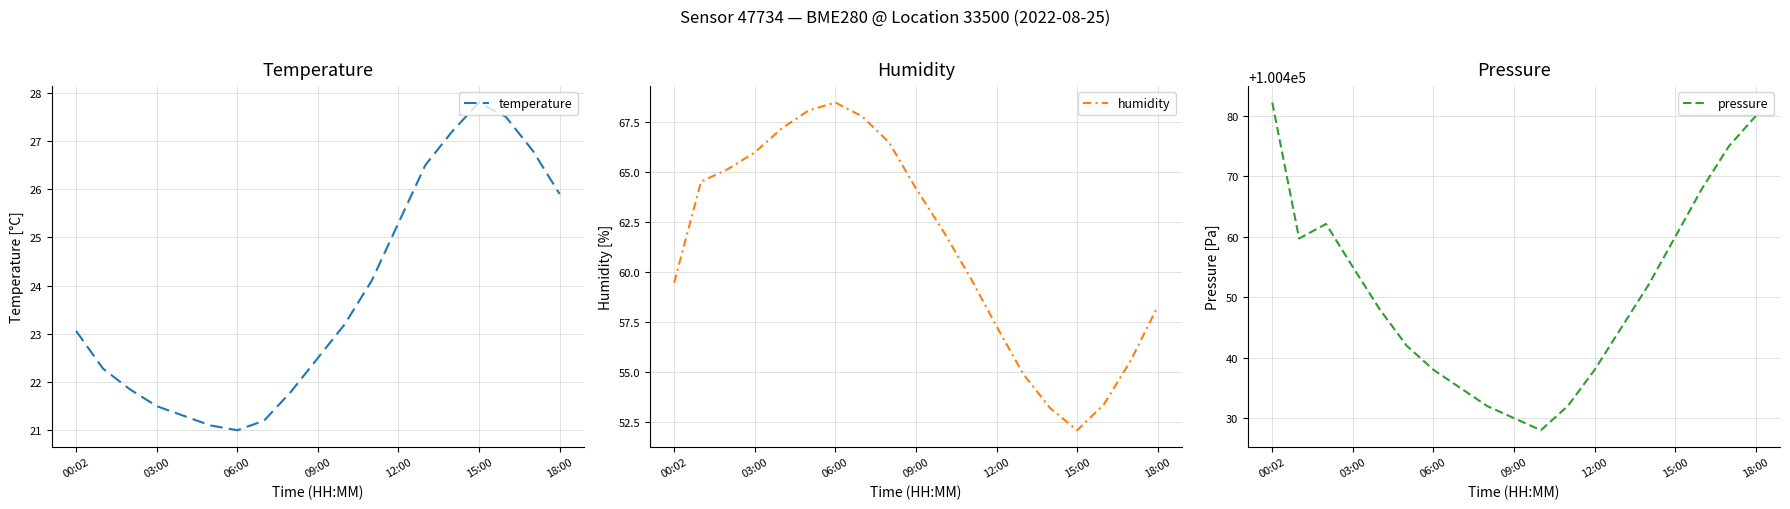

Read the humidity value at 00:02.

59.5